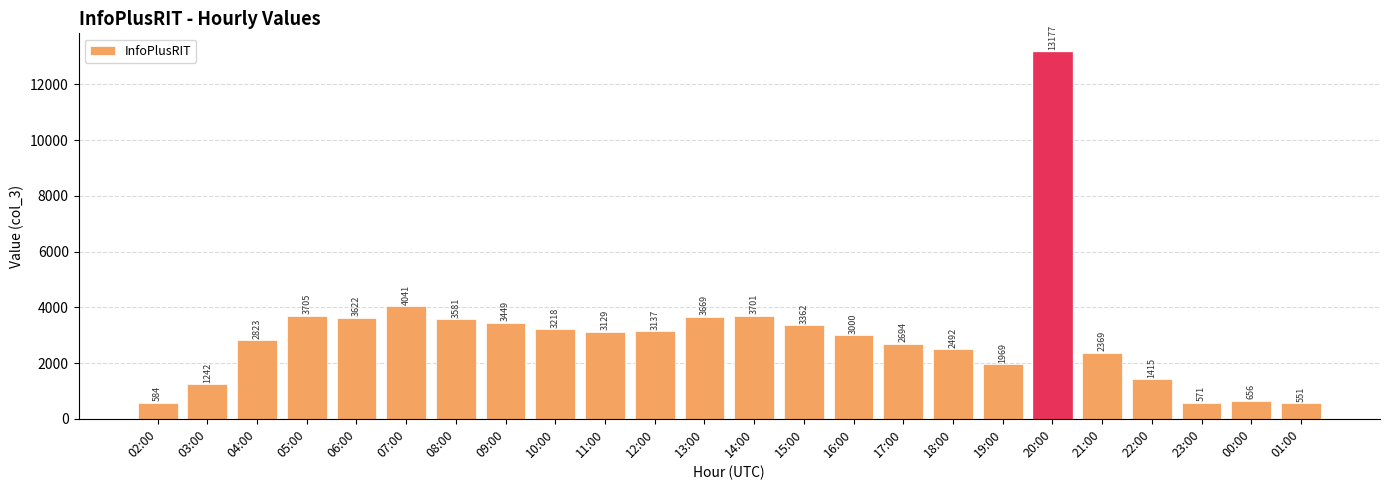

Read the value at 18:00.

2492